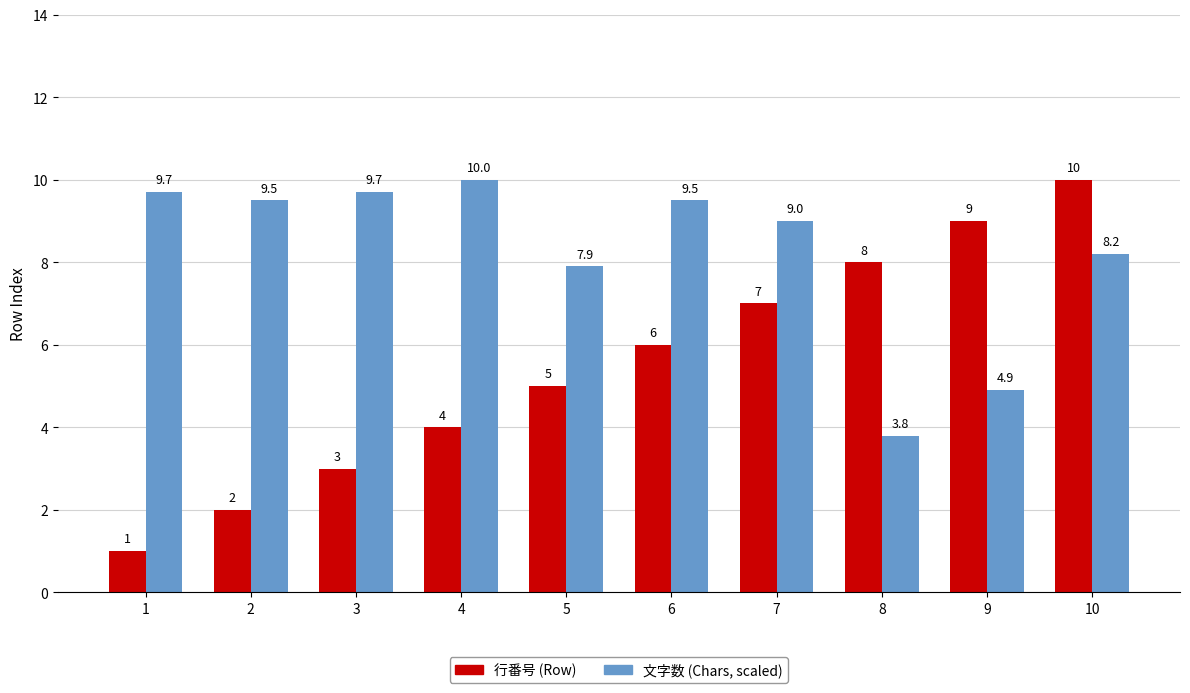

Reading left to right, list all the values displayed in this chart.

行番号 (Row): 1.0	2.0	3.0	4.0	5.0	6.0	7.0	8.0	9.0	10.0
文字数 (Chars, scaled): 9.7	9.5	9.7	10.0	7.9	9.5	9.0	3.8	4.9	8.2